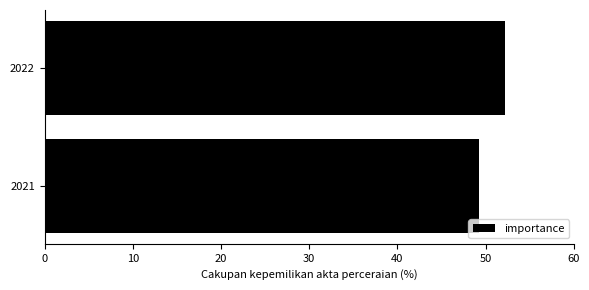

What is the average value?

50.7